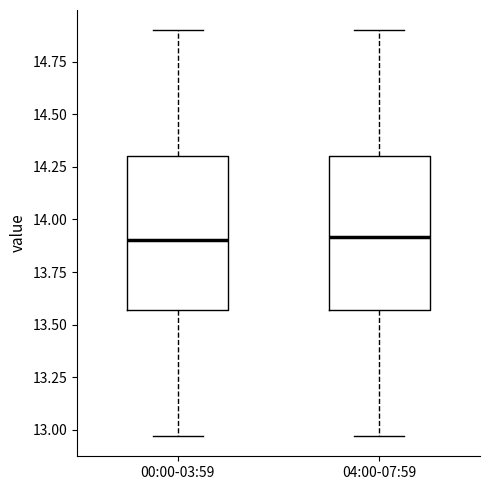

Where is the lower edge of the box for 04:00-07:59 on the y-axis? The values are not printed on the chart, so give them approximately, as read against the axis.

13.55